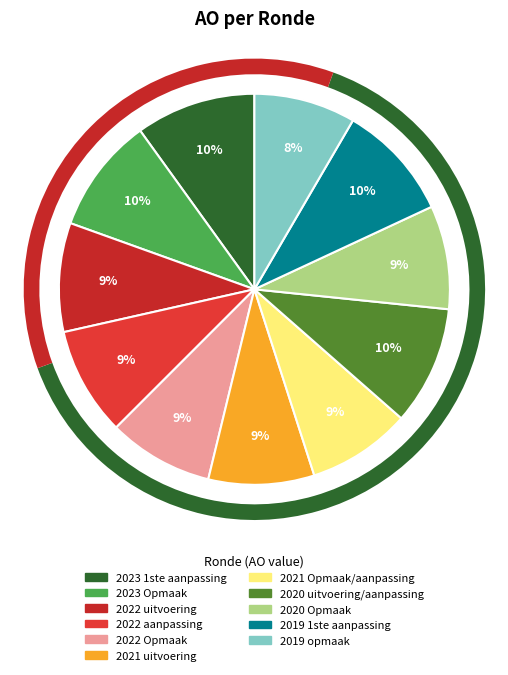

How many segments does this pie chart have?

11